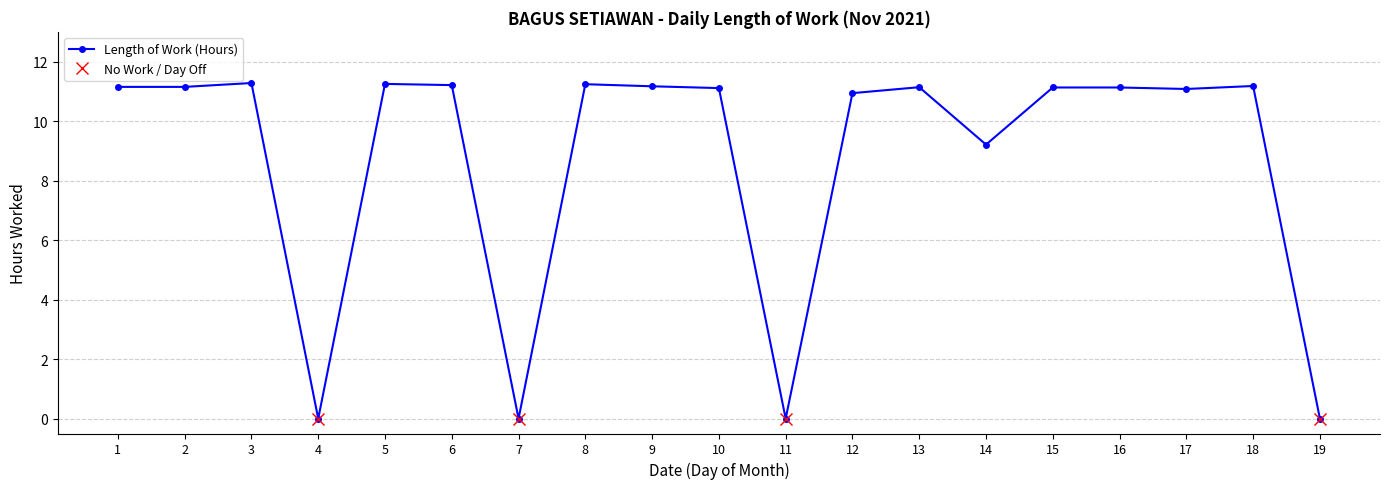

True or false: the data shows 15.5 at 18.

False